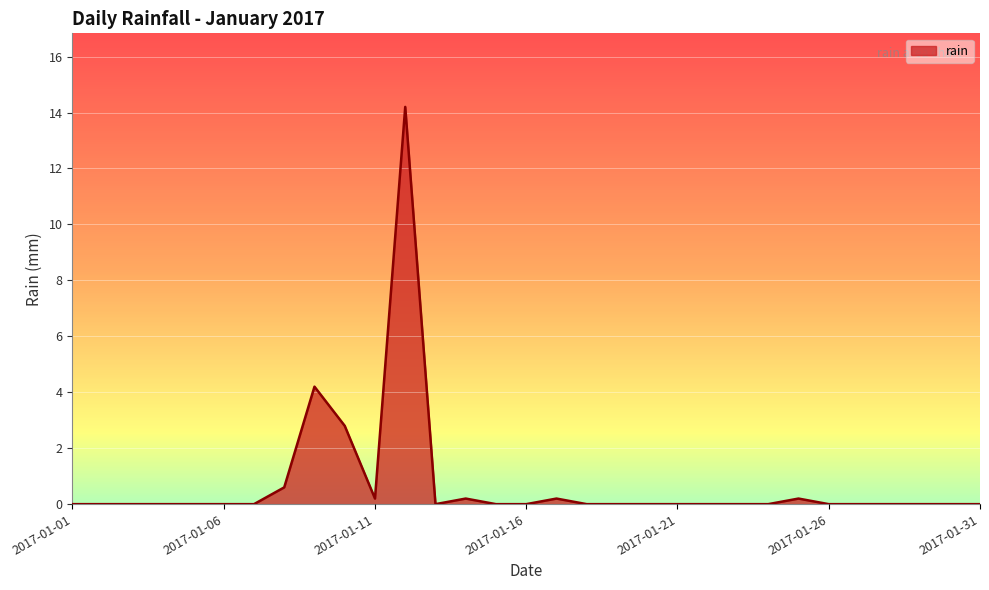

Reading right to left, transcribe all the data shown in this chart.

0.0	0.0	0.0	0.0	0.0	0.0	0.2	0.0	0.0	0.0	0.0	0.0	0.0	0.0	0.2	0.0	0.0	0.2	0.0	14.2	0.2	2.8	4.2	0.6	0.0	0.0	0.0	0.0	0.0	0.0	0.0